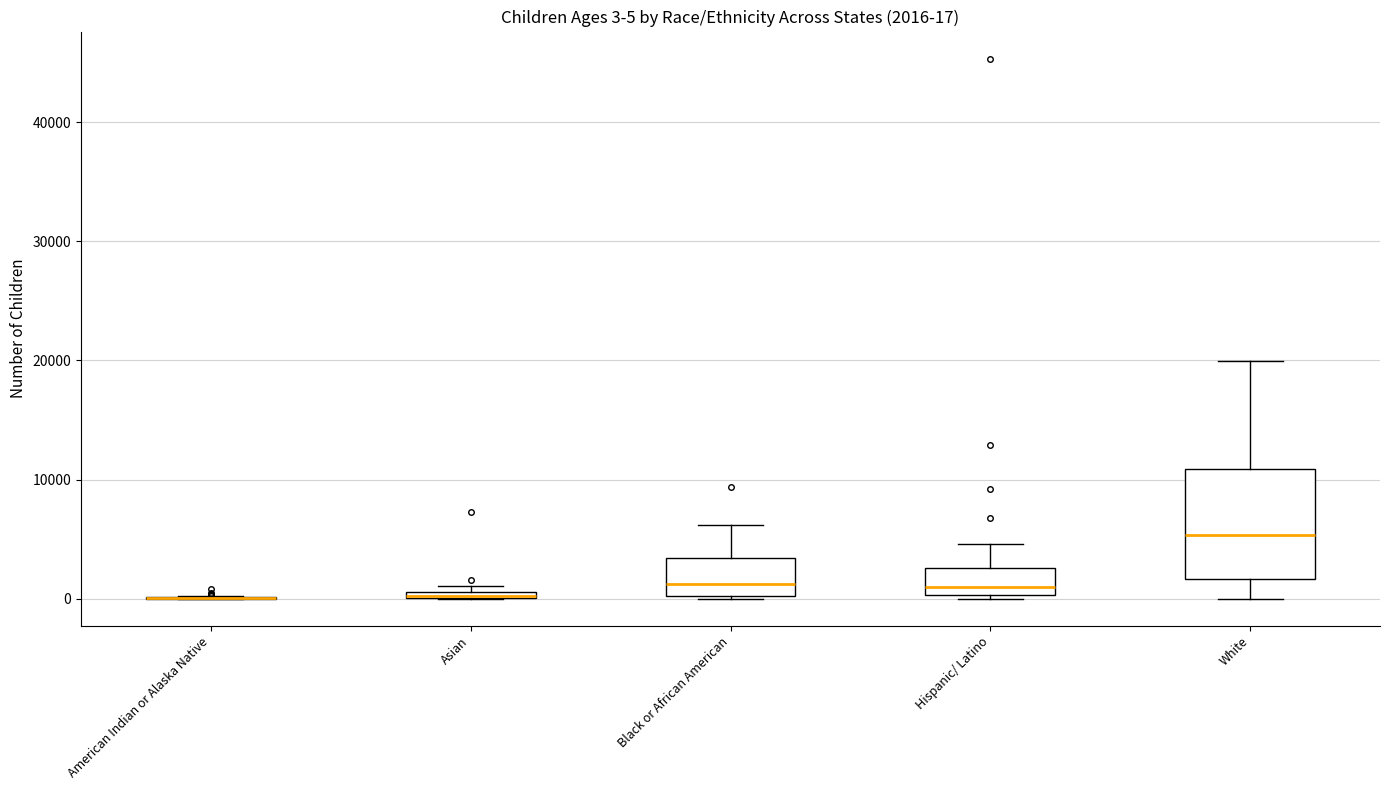

Which box is the tallest, from its lower edge to its upper edge?

White